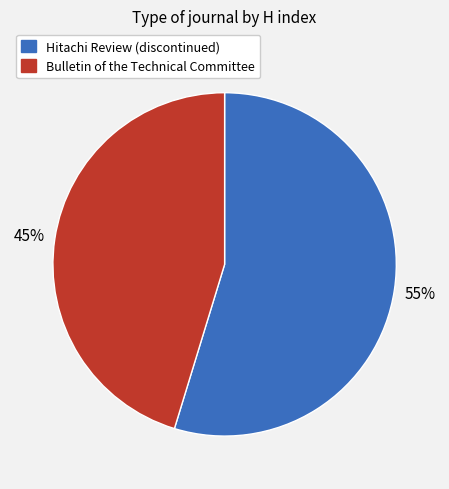

To the nearest percent, what is the average slice percentage?

50%